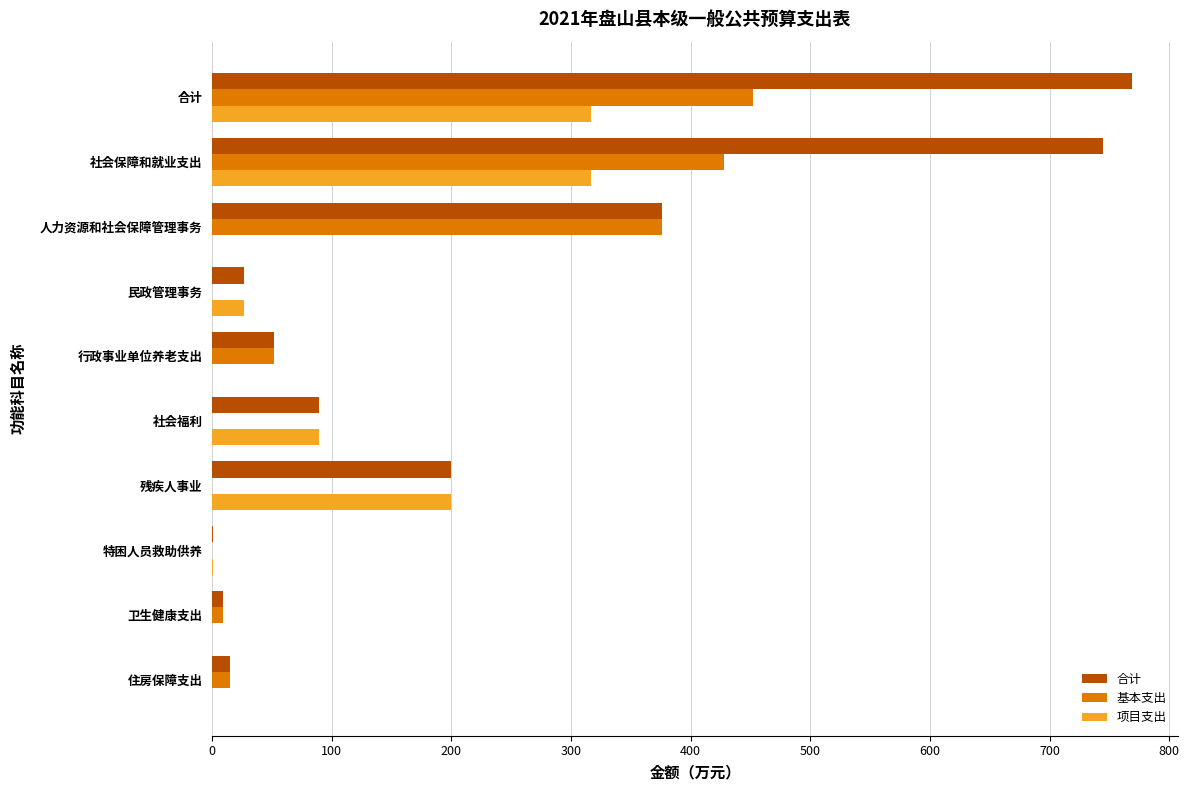

At which label is 项目支出 closest to 158?

残疾人事业